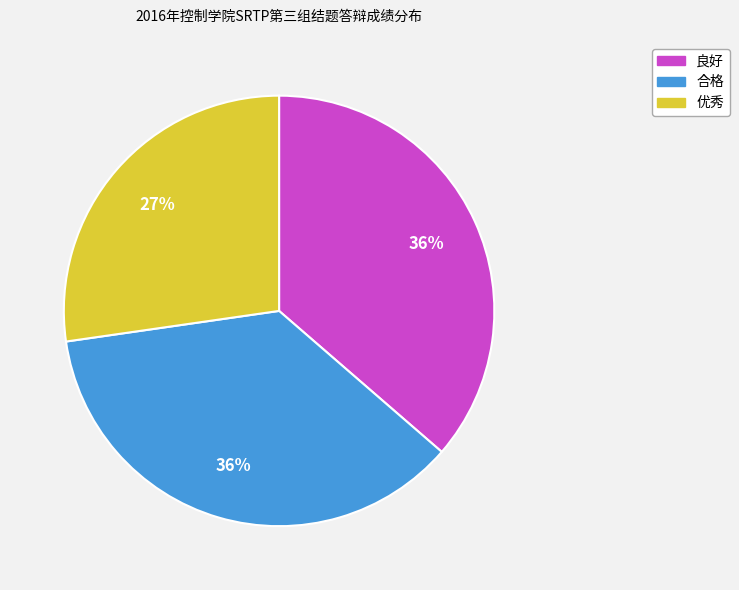

Approximately how many times larger is the value at 良好 compared to 优秀?

1.3